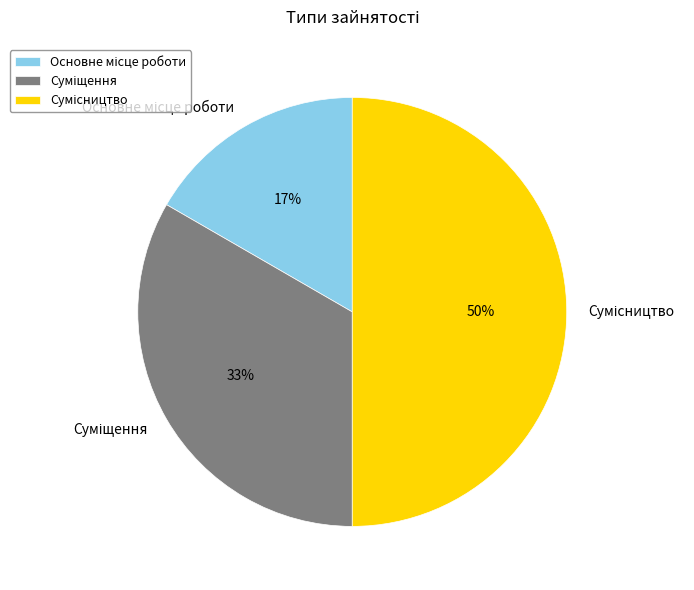

Count the number of slices in the pie.

3